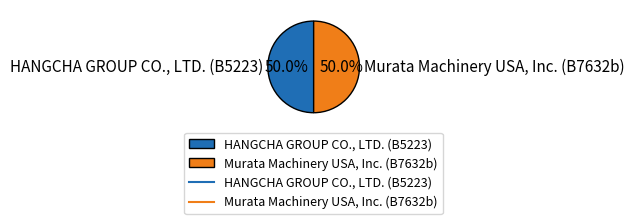

Do Murata Machinery USA, Inc. (B7632b) and HANGCHA GROUP CO., LTD. (B5223) together represent more than half of the pie?

Yes